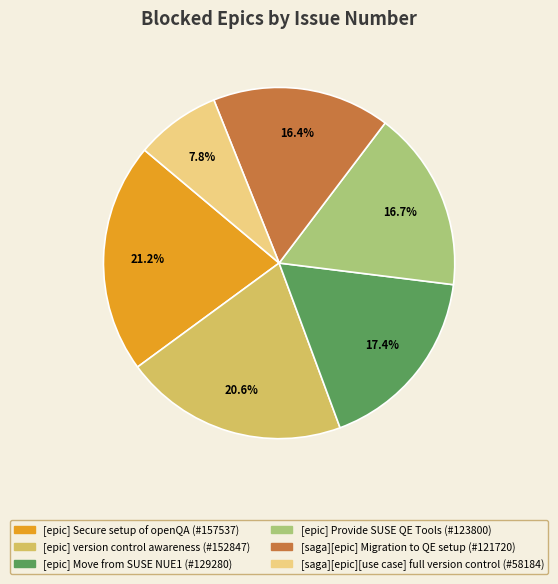

Does any single category account for the majority?

No